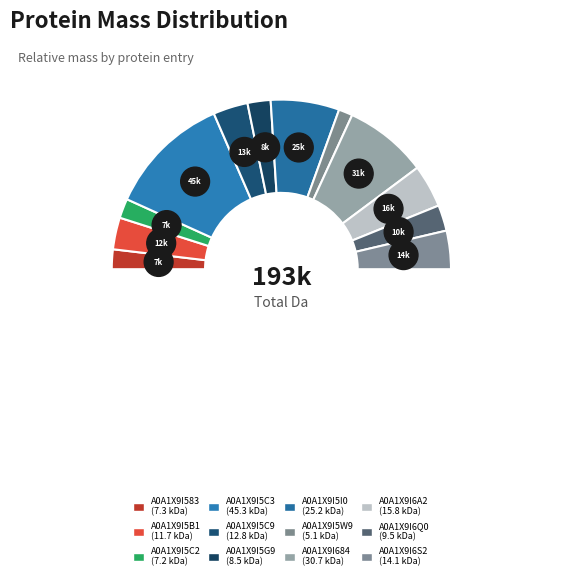

Between A0A1X9I6S2 and A0A1X9I5I0, which is larger?

A0A1X9I5I0